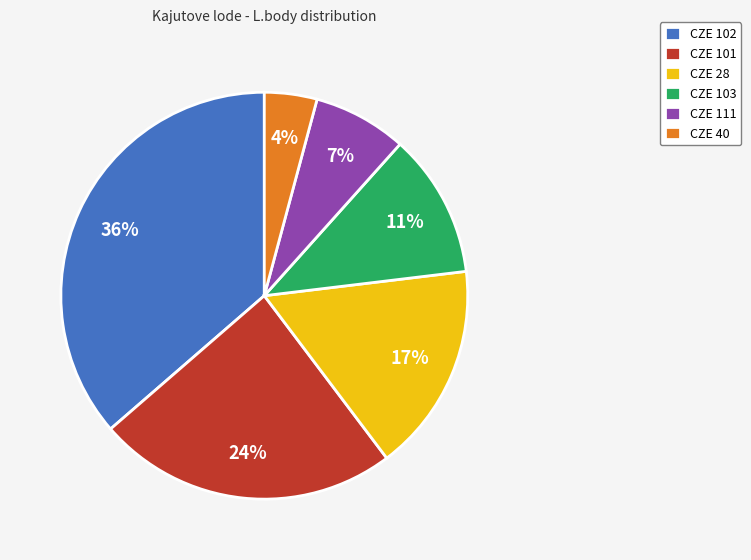

Does CZE 111 represent more than half of the total?

No